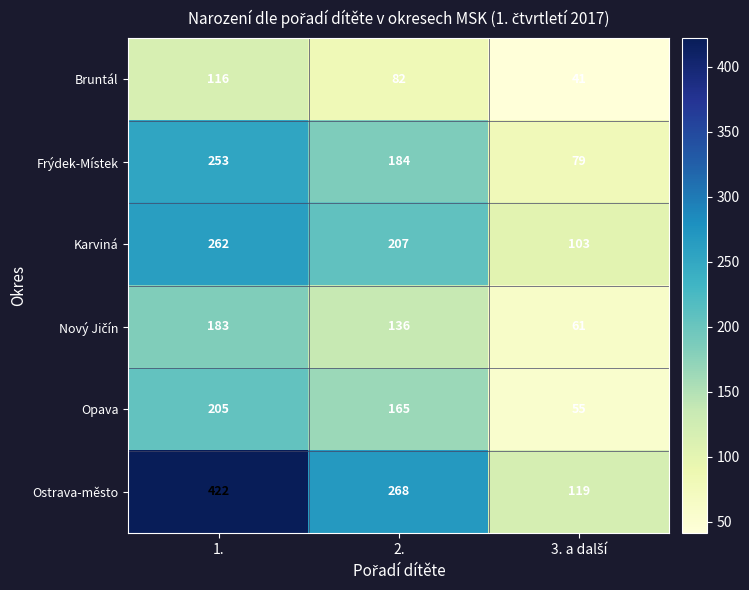

What is the maximum value for Karviná?

262